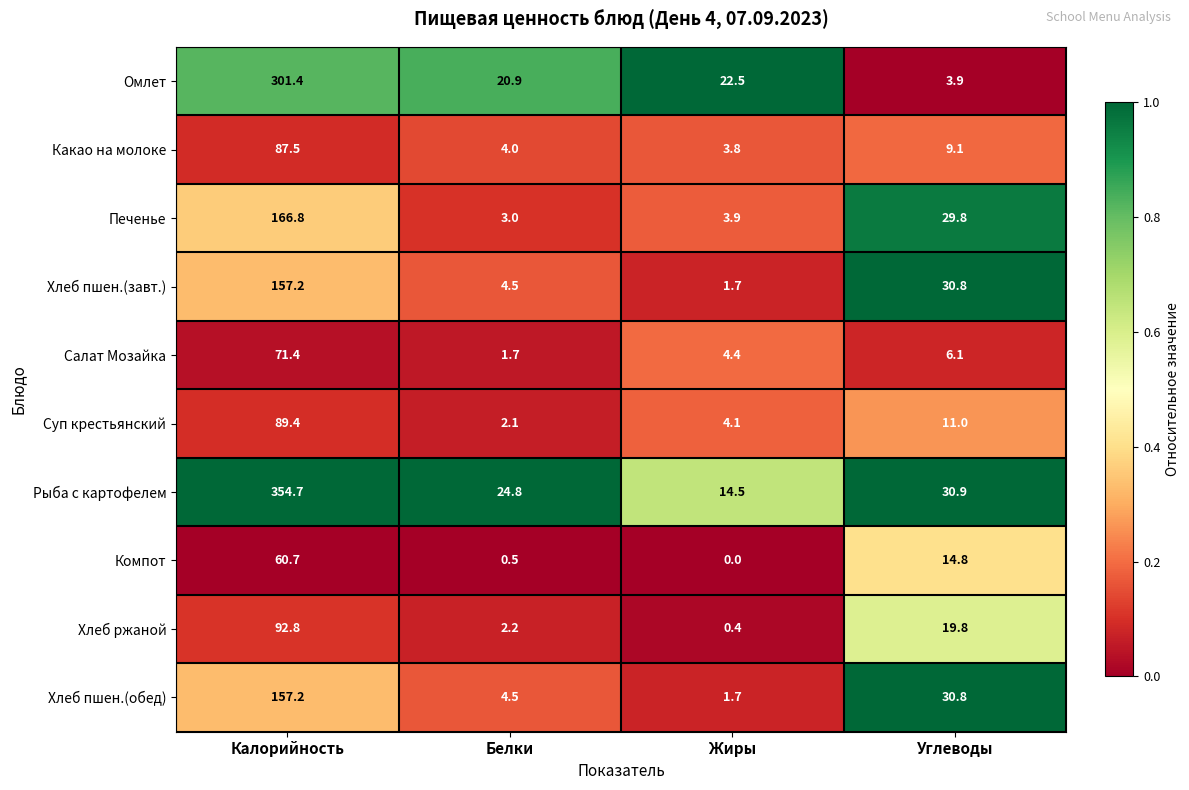

List the labels in order of Хлеб пшен.(завт.) value, largest first.

Калорийность, Углеводы, Белки, Жиры